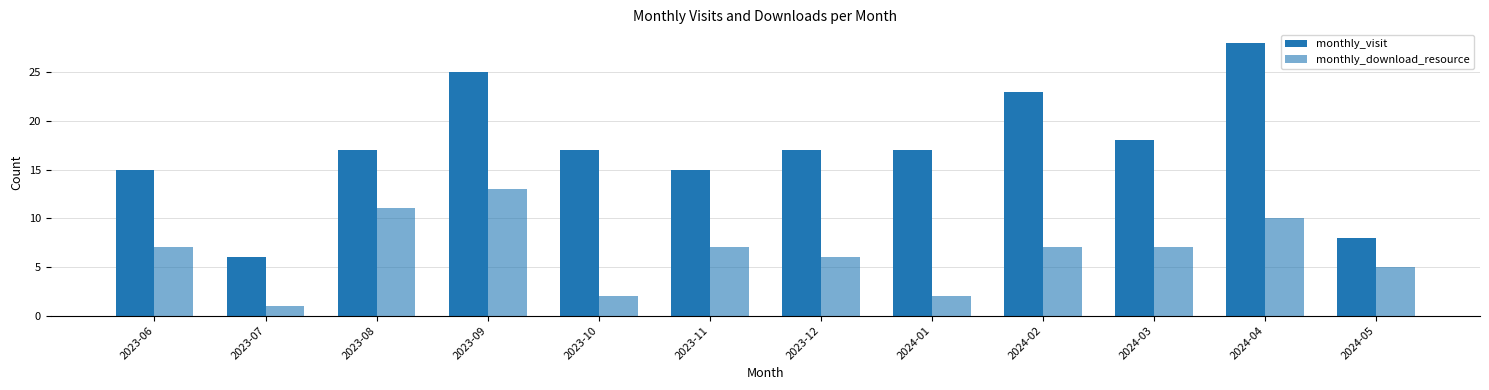

At which category does the chart reach its minimum across all series?

2023-07